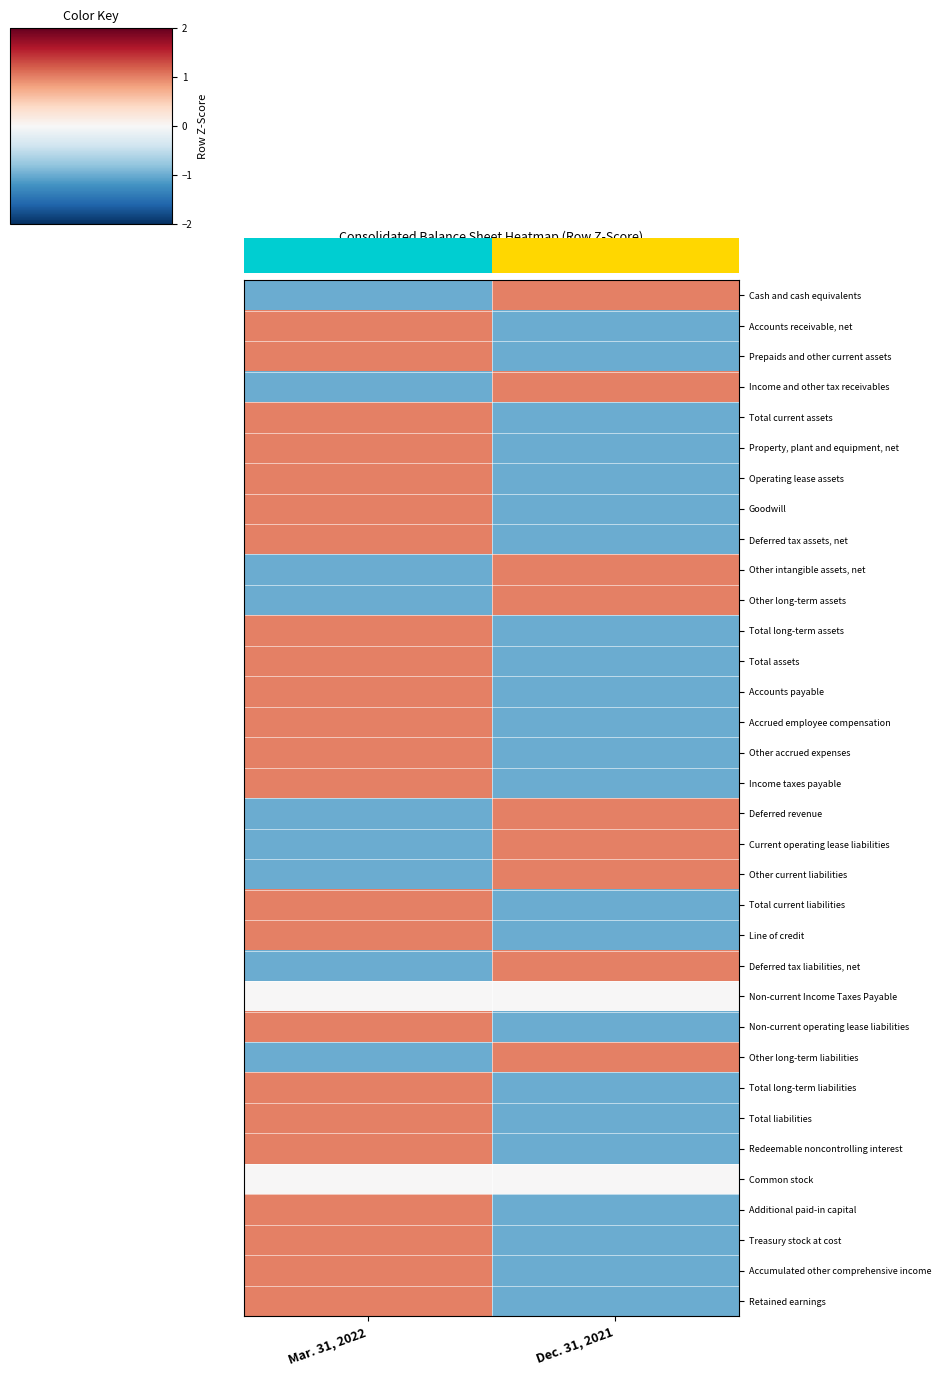

What is the difference between the Additional paid-in capital values at Mar. 31, 2022 and Dec. 31, 2021?

2